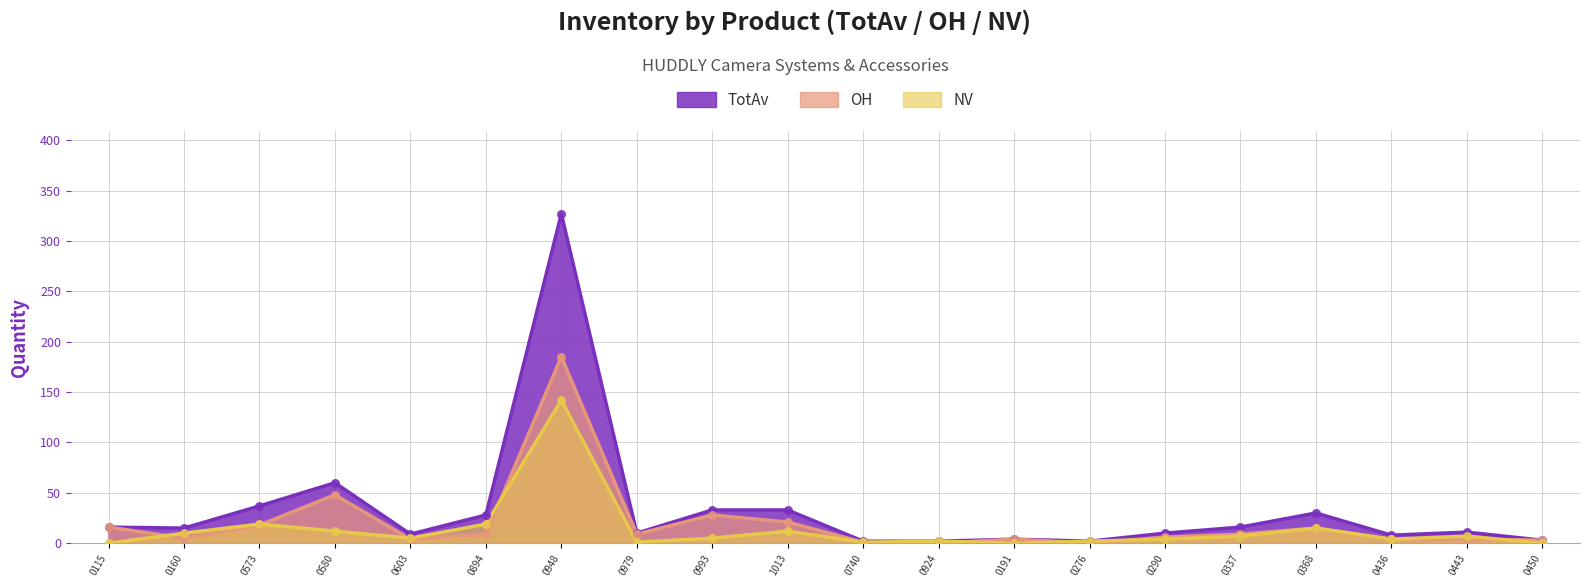

What are all the series names shown in the legend?

TotAv, OH, NV